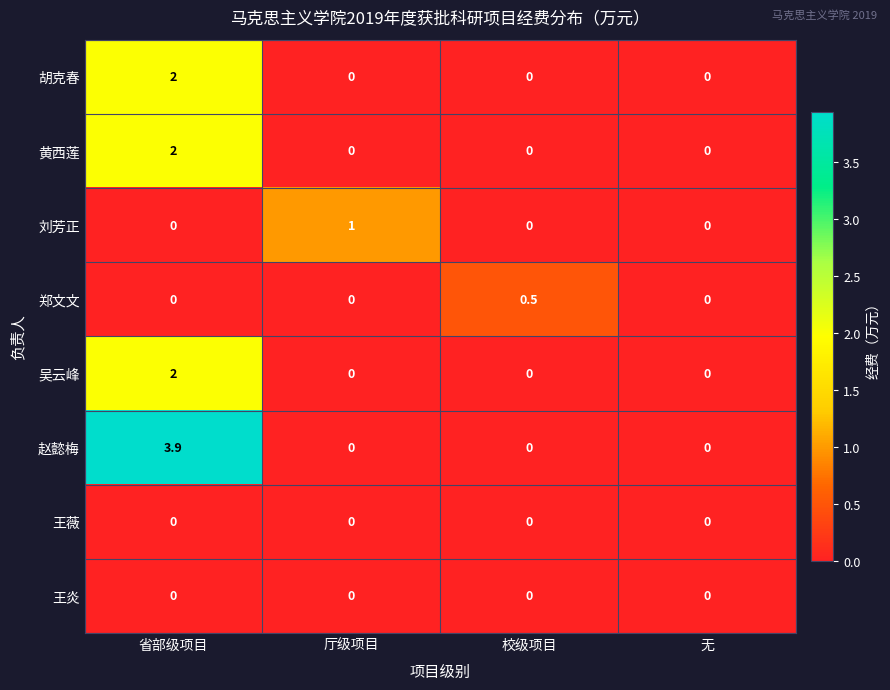

What is the maximum value shown in the chart?

3.9